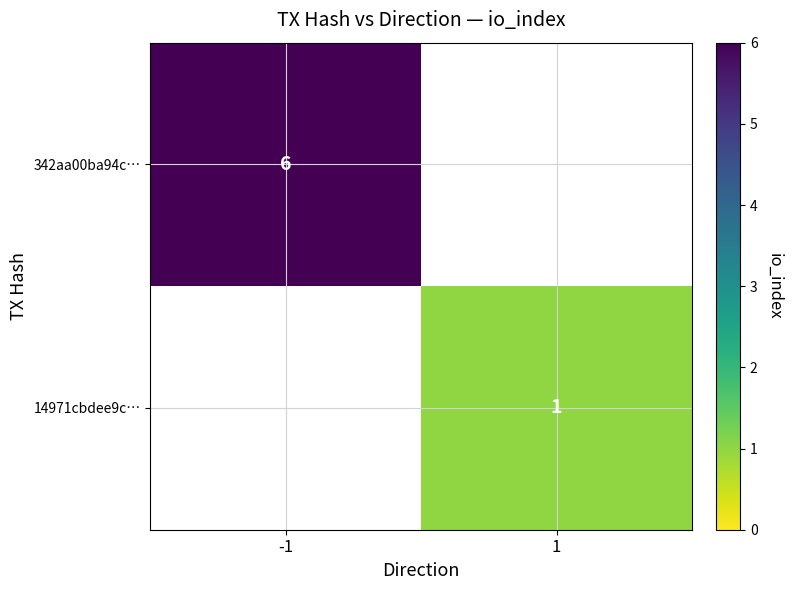

How many categories are shown in the chart?

2